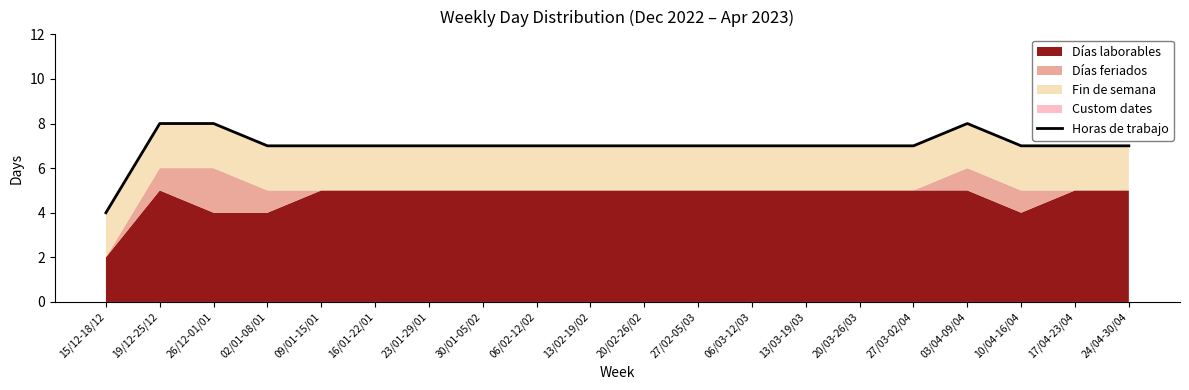

At which category does the data reach its first local peak?

03/04-09/04